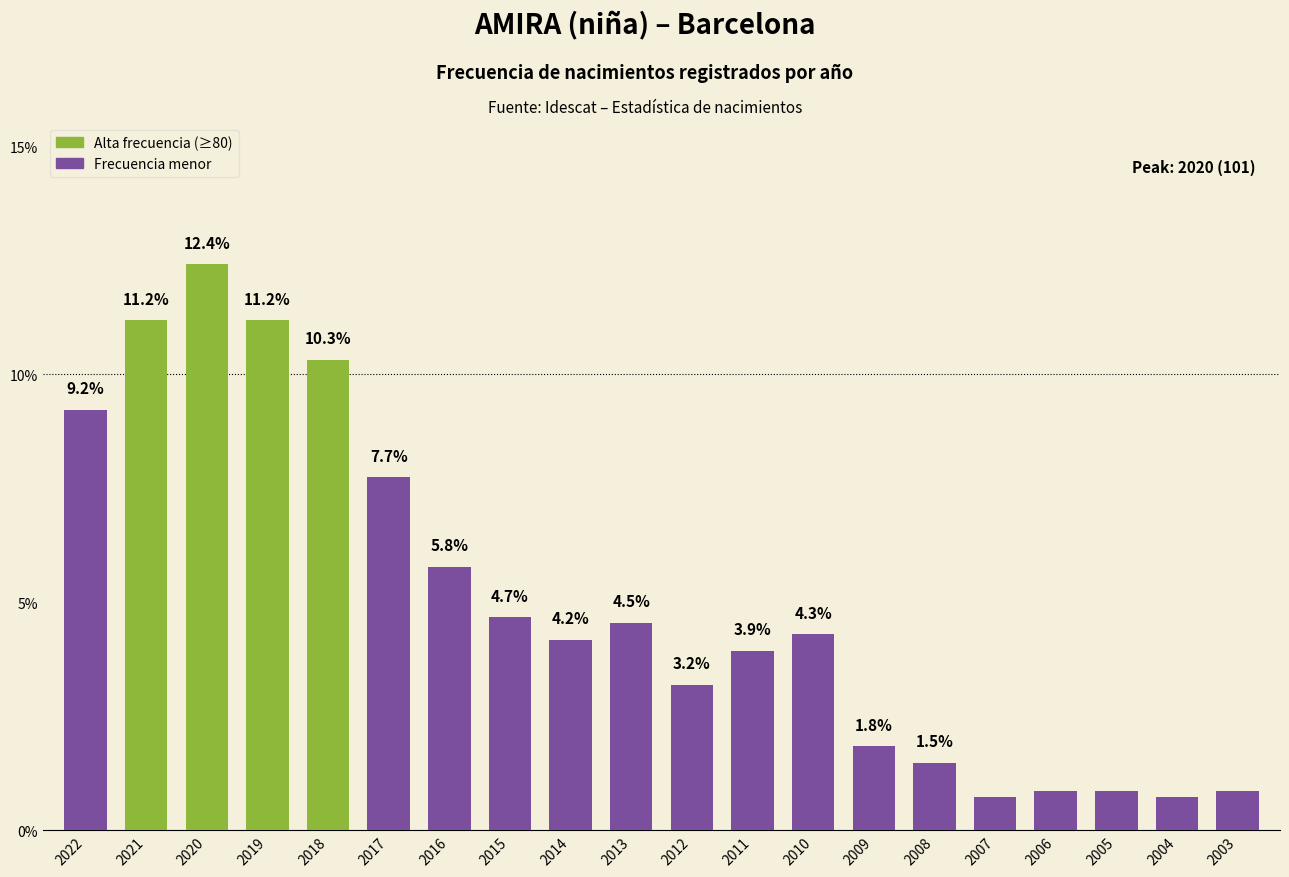

The chart shows a value of 0.7 at 2008. True or false?

False